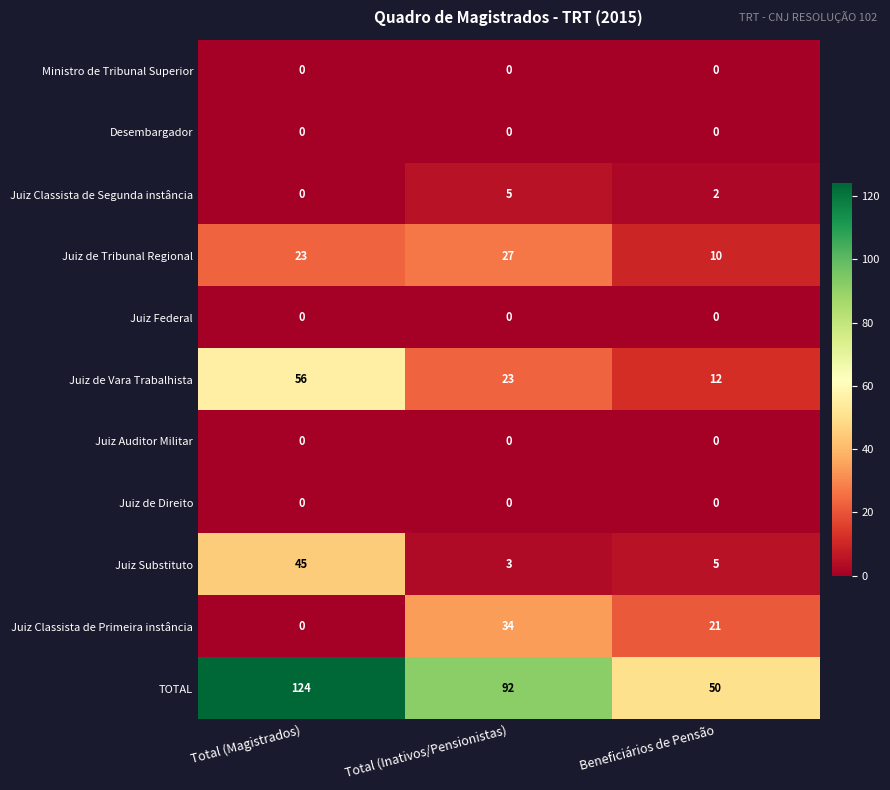

The value of TOTAL at Beneficiários de Pensão is 50. True or false?

True